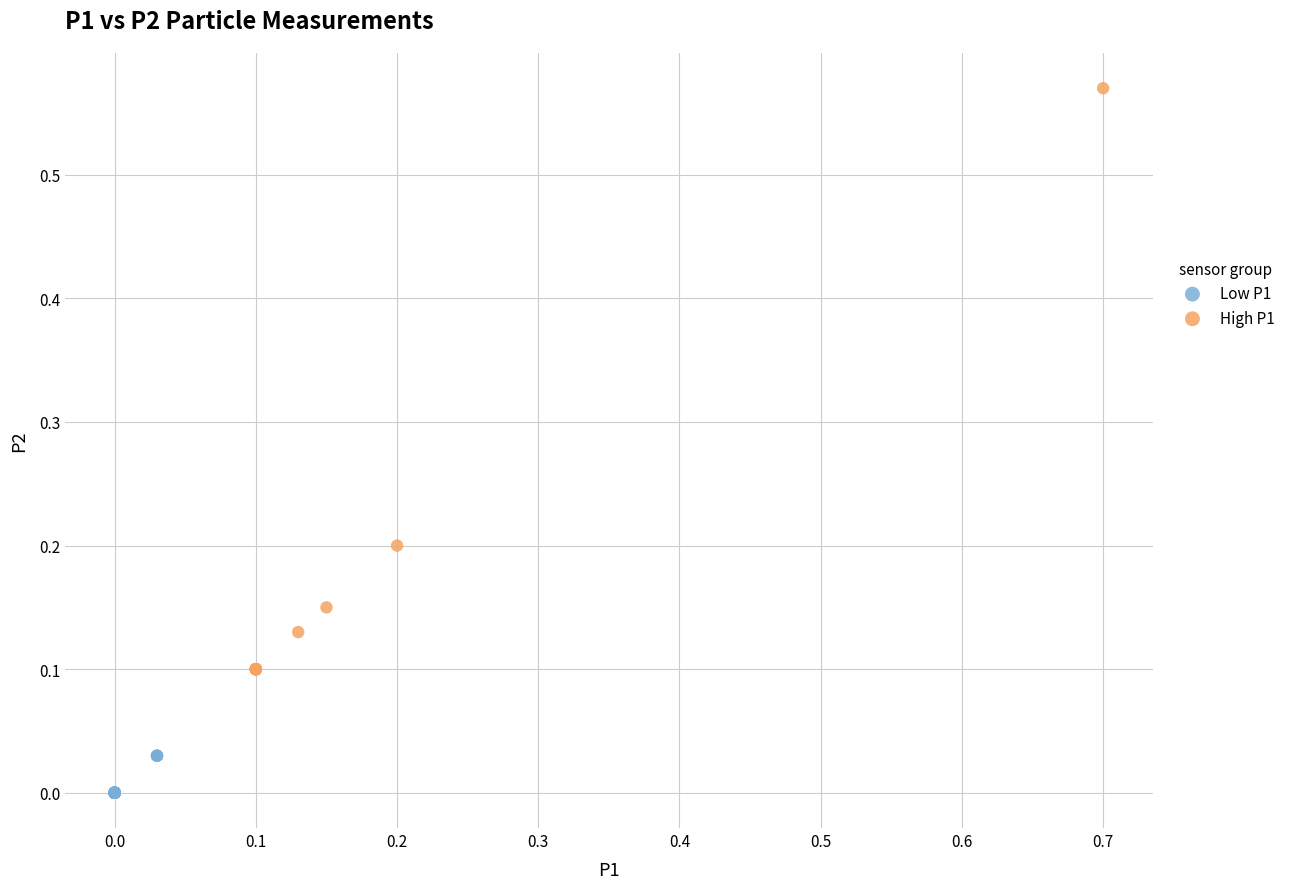

Which series contains the lowest Y value?

Low P1